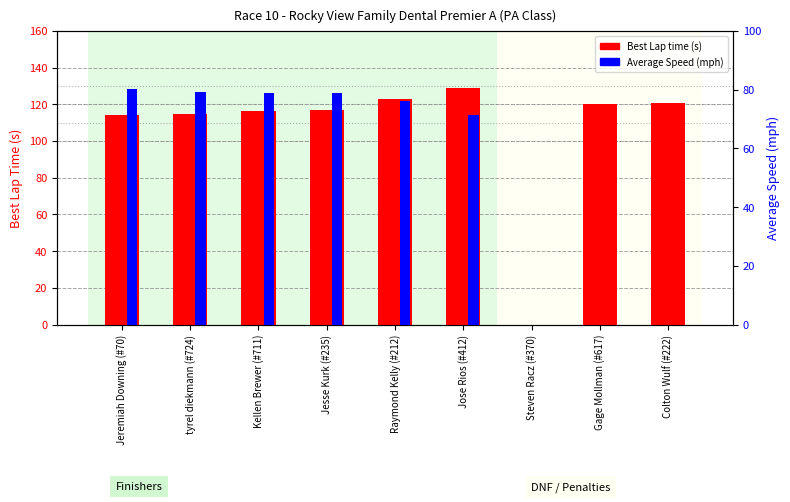

Reading left to right, what are all the values shown in this chart?

Best Lap time: Jeremiah Downing (#70)=114.2	tyrel diekmann (#724)=114.8	Kellen Brewer (#711)=116.4	Jesse Kurk (#235)=117.0	Raymond Kelly (#212)=122.8	Jose Rios (#412)=128.9	Steven Racz (#370)=0.0	Gage Mollman (#617)=120.1	Colton Wulf (#222)=120.5
Average Speed: Jeremiah Downing (#70)=80.2	tyrel diekmann (#724)=79.2	Kellen Brewer (#711)=78.9	Jesse Kurk (#235)=78.9	Raymond Kelly (#212)=76.1	Jose Rios (#412)=71.4	Steven Racz (#370)=0.0	Gage Mollman (#617)=0.0	Colton Wulf (#222)=0.0
Average Speed (mph): Jeremiah Downing (#70)=80.2	tyrel diekmann (#724)=79.2	Kellen Brewer (#711)=78.9	Jesse Kurk (#235)=78.9	Raymond Kelly (#212)=76.1	Jose Rios (#412)=71.4	Steven Racz (#370)=0.0	Gage Mollman (#617)=0.0	Colton Wulf (#222)=0.0